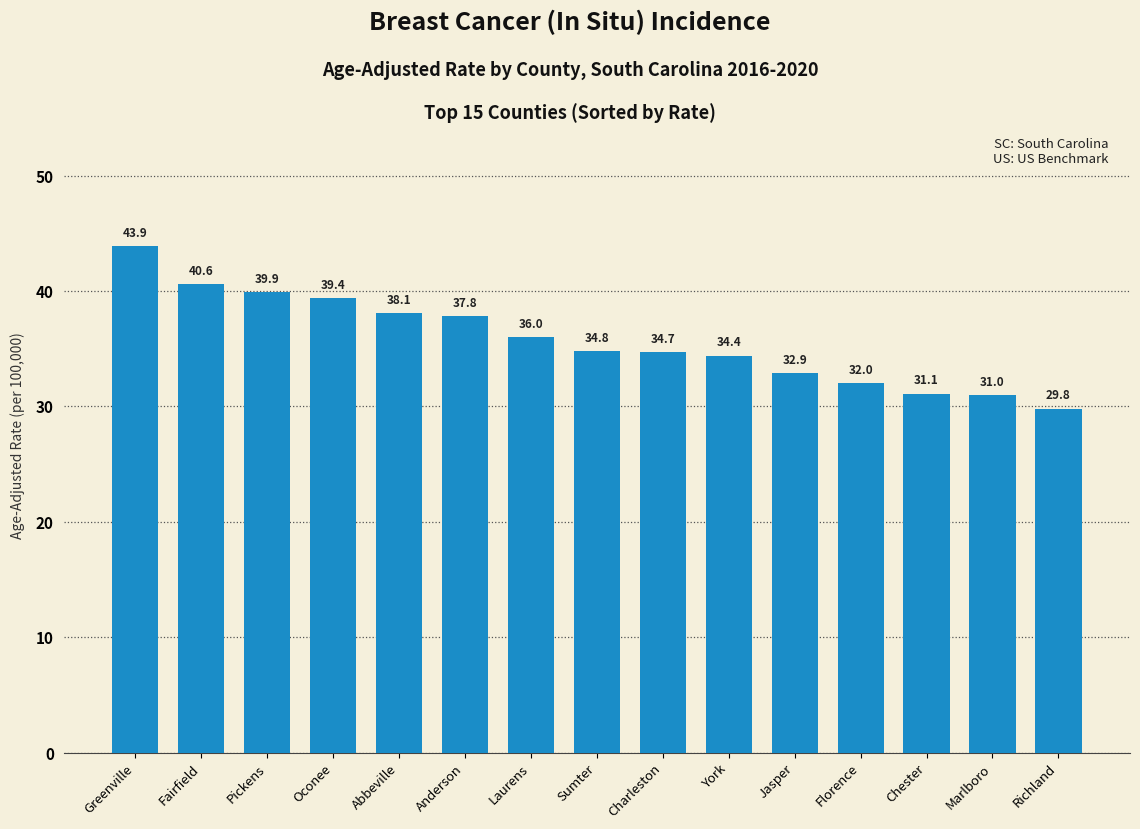

Reading right to left, extract all data points from this chart.

Richland=29.8	Marlboro=31.0	Chester=31.1	Florence=32.0	Jasper=32.9	York=34.4	Charleston=34.7	Sumter=34.8	Laurens=36.0	Anderson=37.8	Abbeville=38.1	Oconee=39.4	Pickens=39.9	Fairfield=40.6	Greenville=43.9